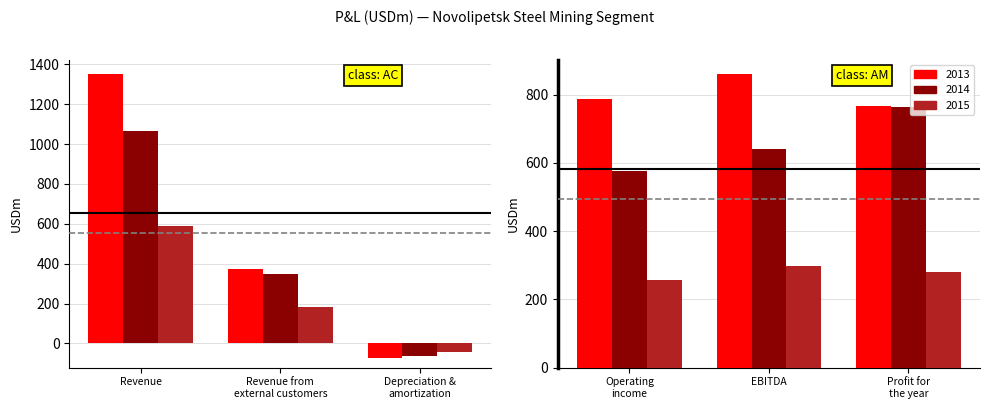

Reading right to left, transcribe all the data shown in this chart.

2013: Profit for
the year=766.2	EBITDA=858.6	Operating
income=787.1	Depreciation &
amortization=-71.5	Revenue from
external customers=372.2	Revenue=1351.0
2014: Profit for
the year=763.0	EBITDA=639.9	Operating
income=576.3	Depreciation &
amortization=-63.6	Revenue from
external customers=345.9	Revenue=1067.7
2015: Profit for
the year=279.1	EBITDA=297.4	Operating
income=256.8	Depreciation &
amortization=-40.6	Revenue from
external customers=184.2	Revenue=589.2